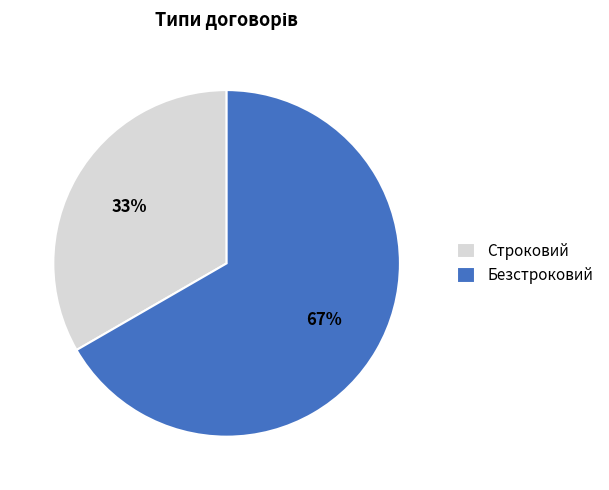

To the nearest percent, what is the combined percentage of Безстроковий and Строковий?

100%